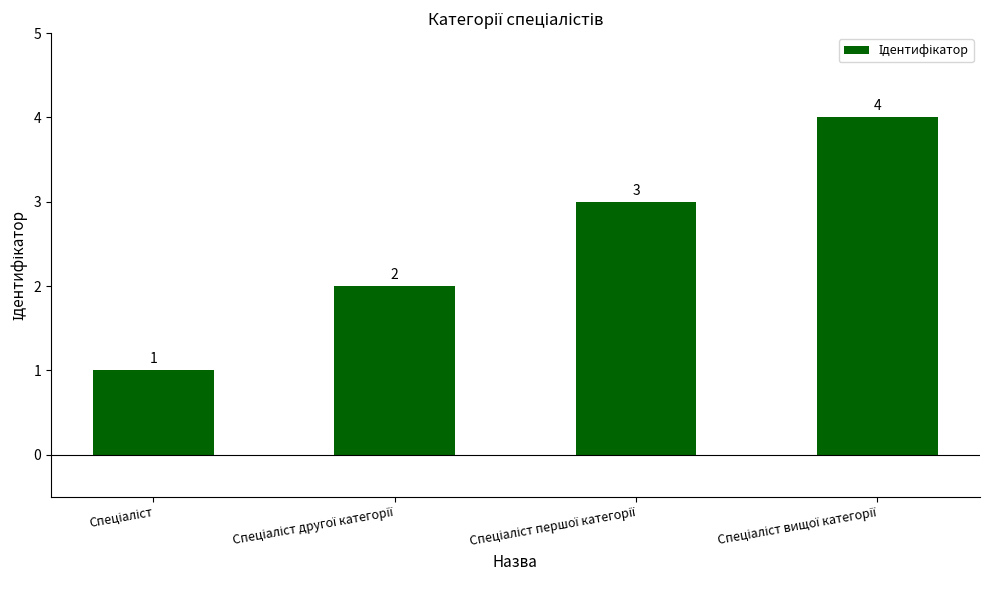

How many values are between 2 and 4?

3